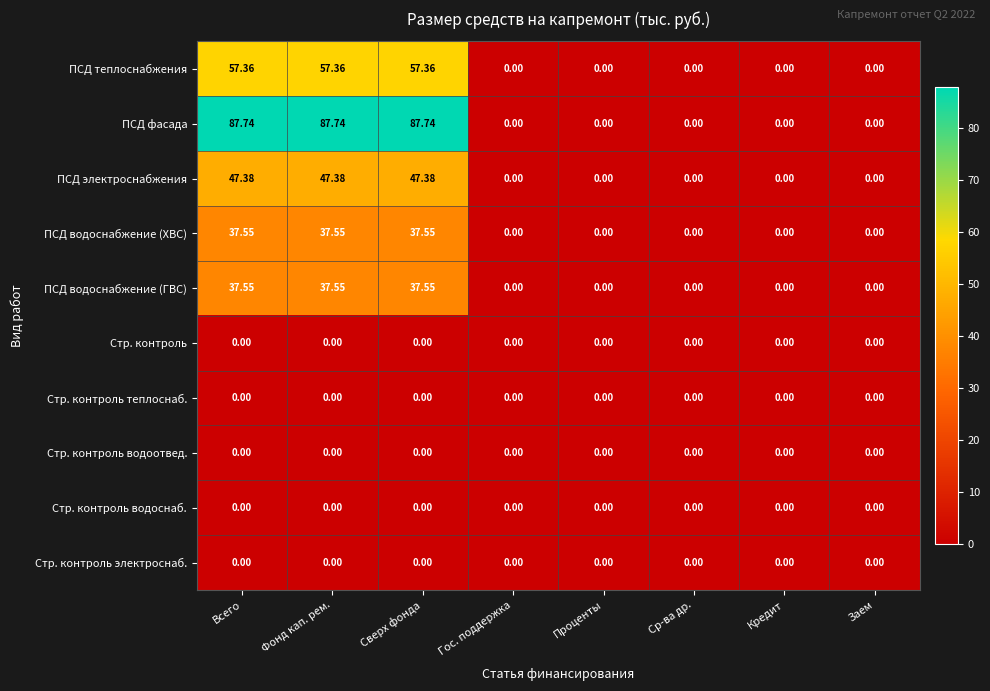

Is the value of Стр. контроль at Проценты greater than the value of ПСД теплоснабжения at Фонд кап. рем.?

No